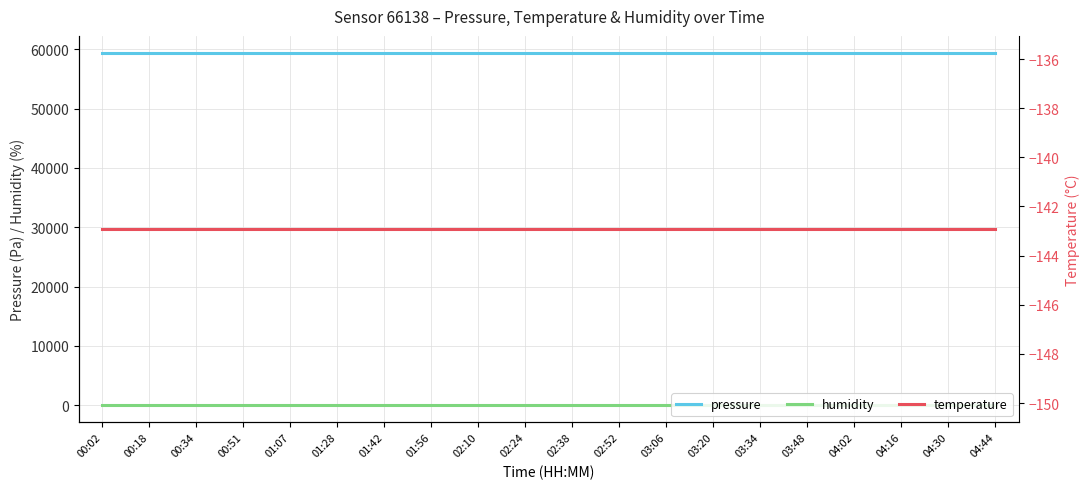

True or false: humidity has more than 0 interior local peaks.

False